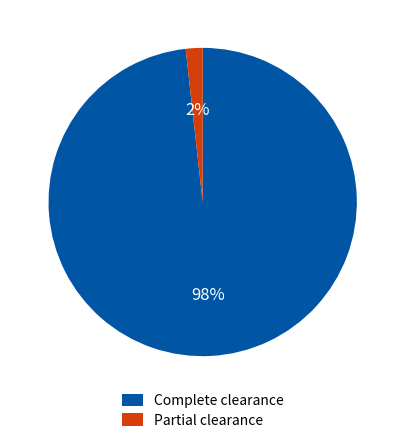

To the nearest percent, what portion does Complete clearance represent?

98%